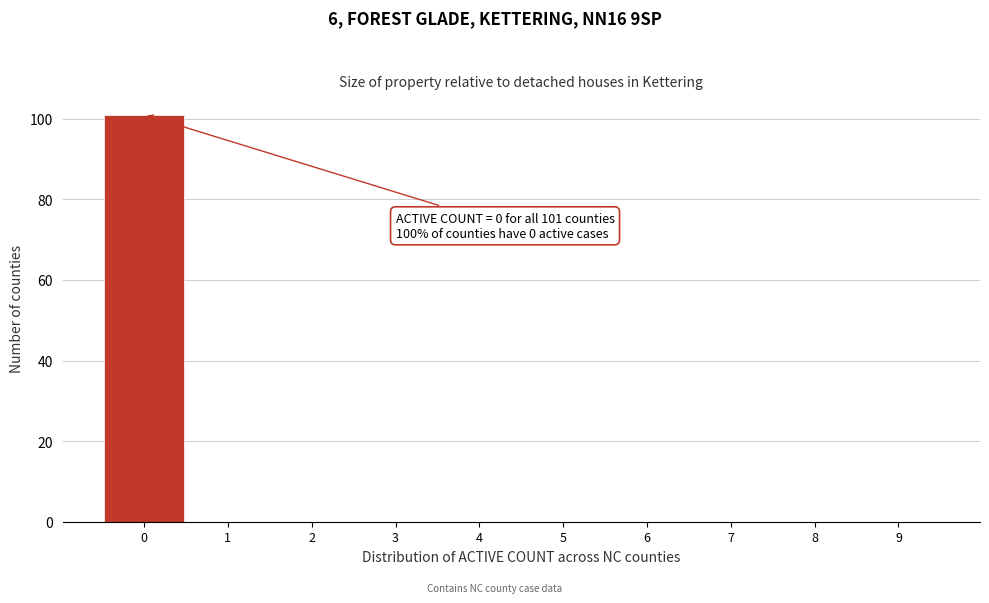

Which range on the x-axis has the tallest bar?

-0.5 to 0.5